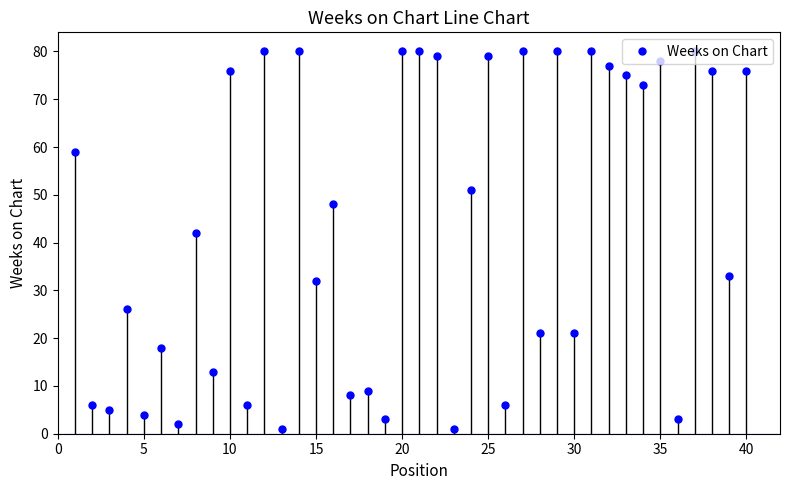

How many points are lower than both their immediate neighbors (excluding endpoints)?

16